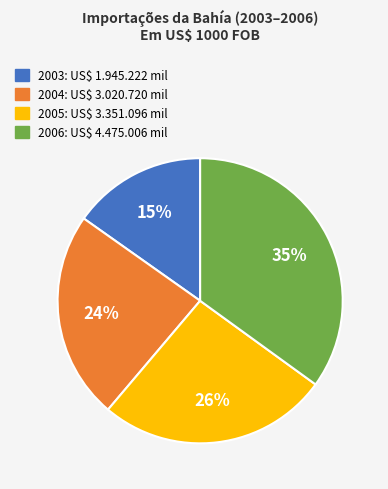

Do 2004 and 2003 together represent more than half of the pie?

No